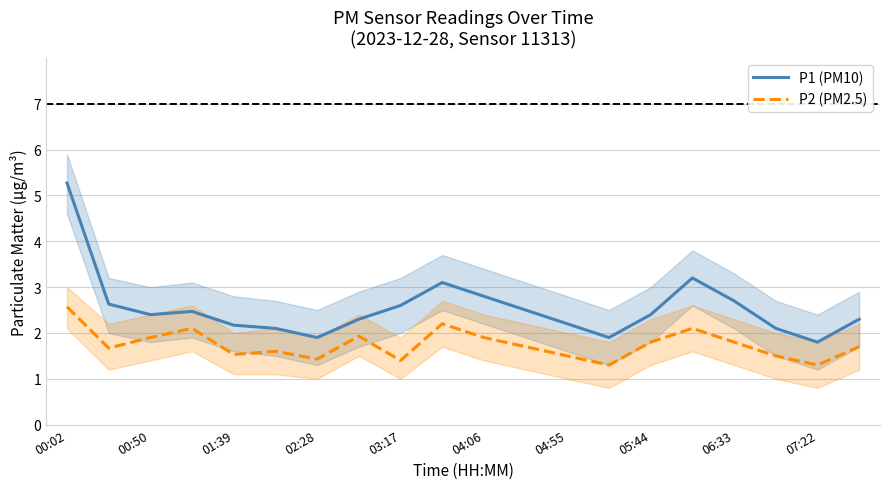

The P1 (PM10) series shows 2.2 at 01:39. True or false?

True